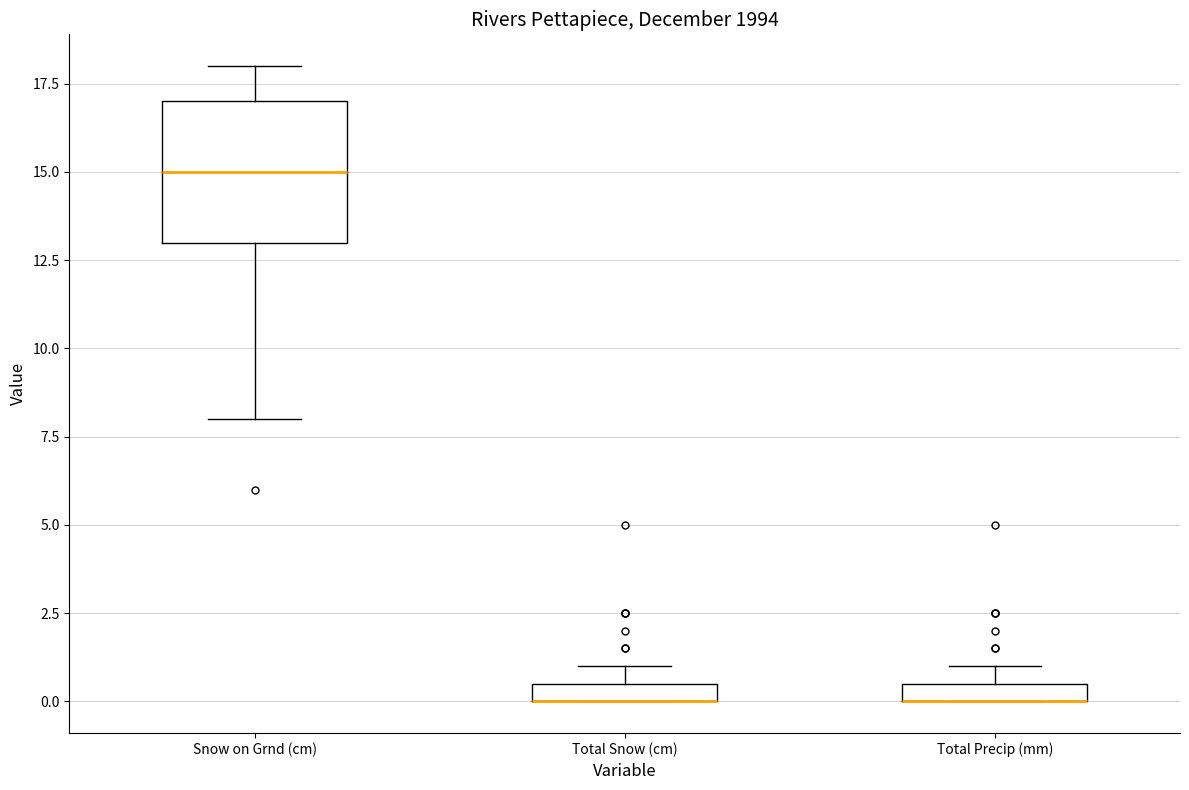

Comparing the boxes themselves (not the whiskers), which one is the tallest?

Snow on Grnd (cm)